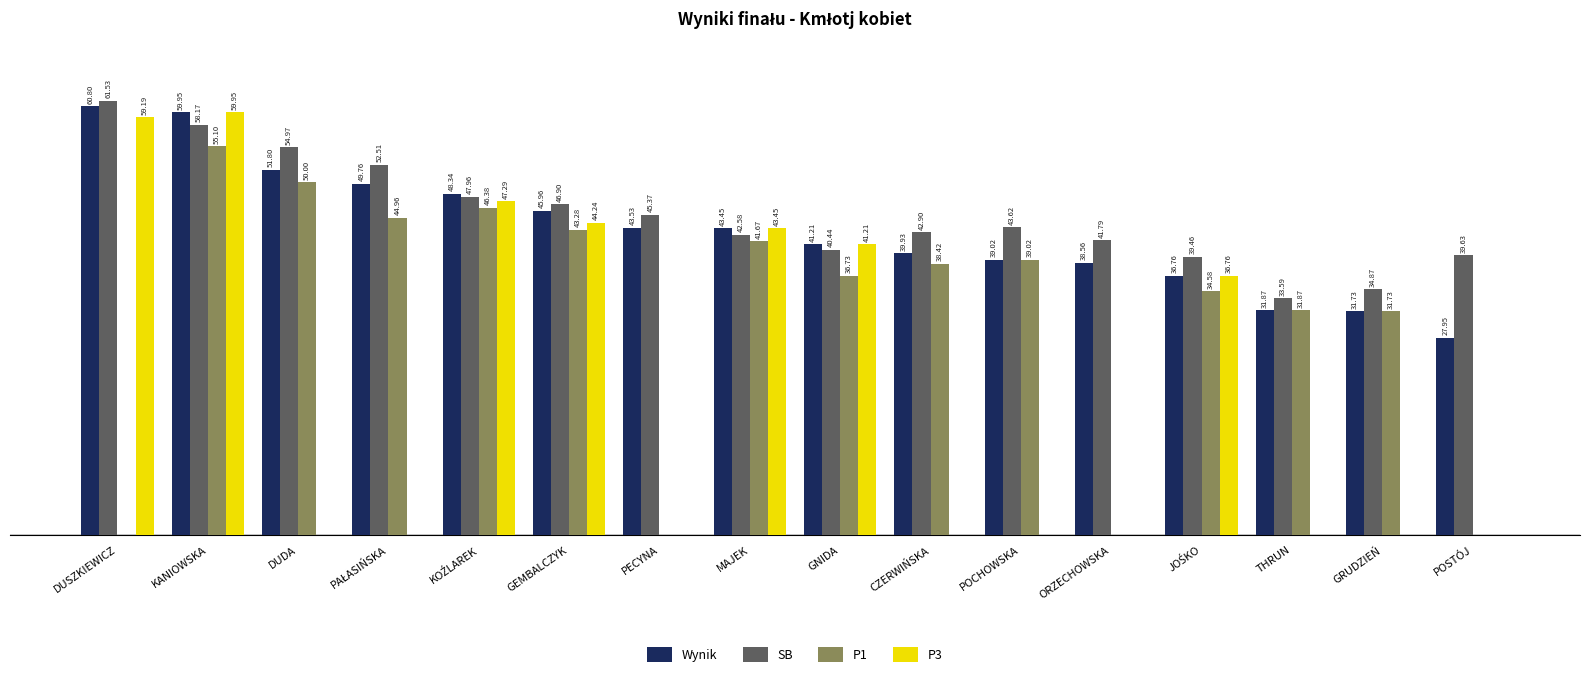

At which category is the sum across all series the highest?

KANIOWSKA